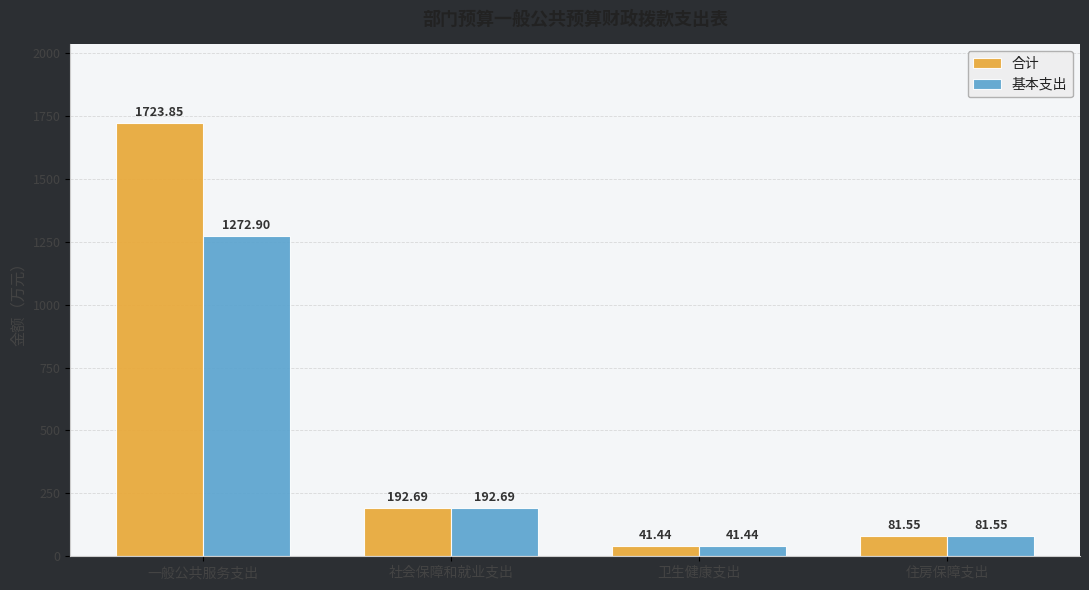

What is the value of the 合计 bar at the 3rd from the left?

41.4